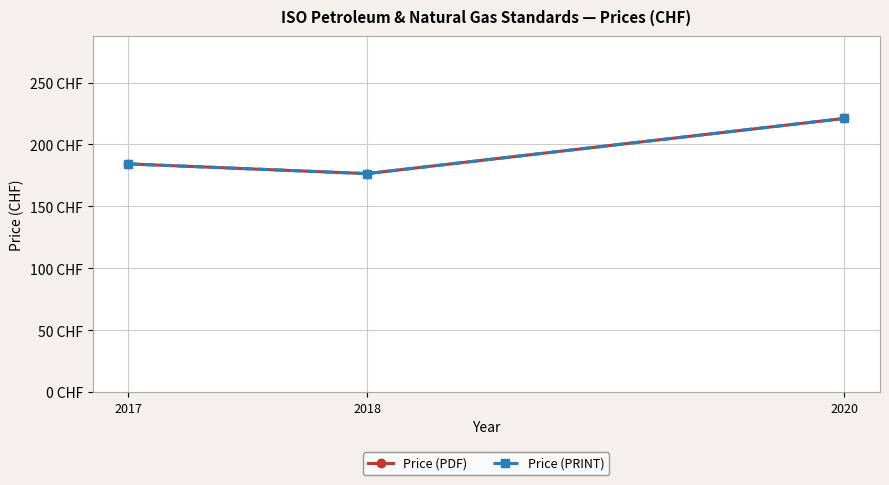

What is the approximate value of Price (PRINT) at 2018?

176.5